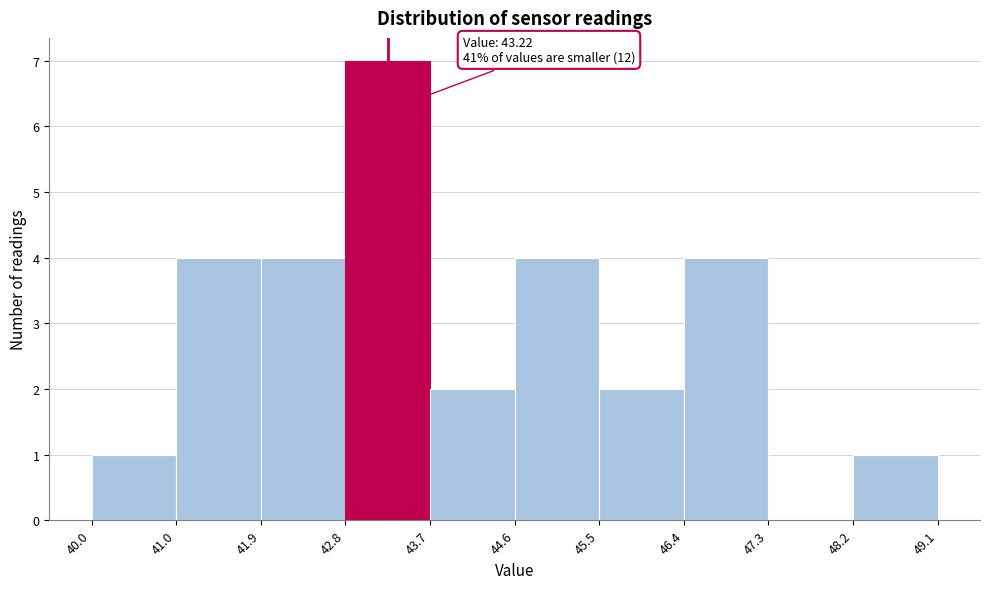

Over which range of the x-axis is the bar tallest?

42.8 to 43.7